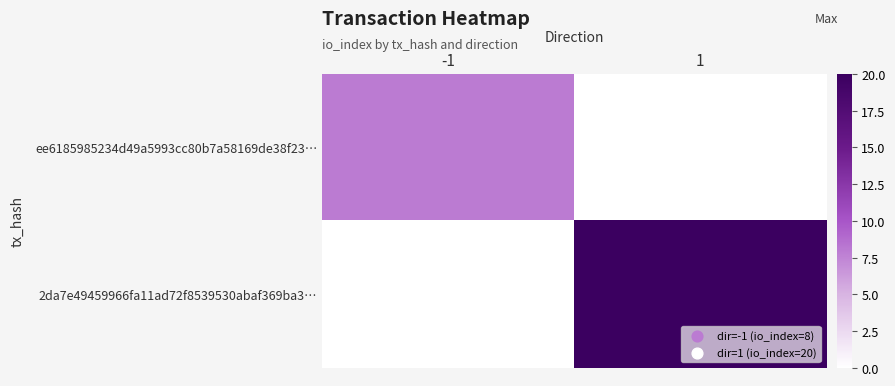

How many distinct data groups are displayed?

2